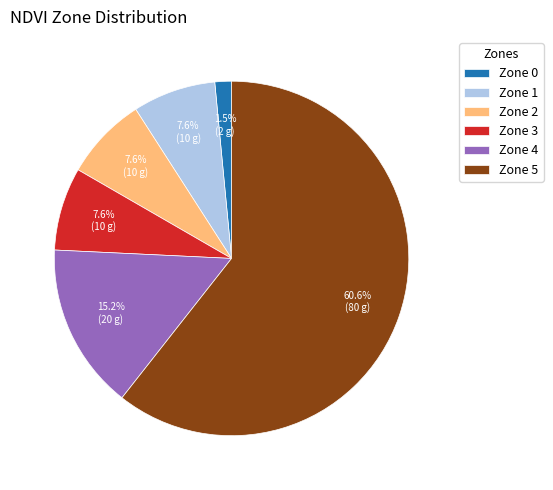

How many segments does this pie chart have?

6